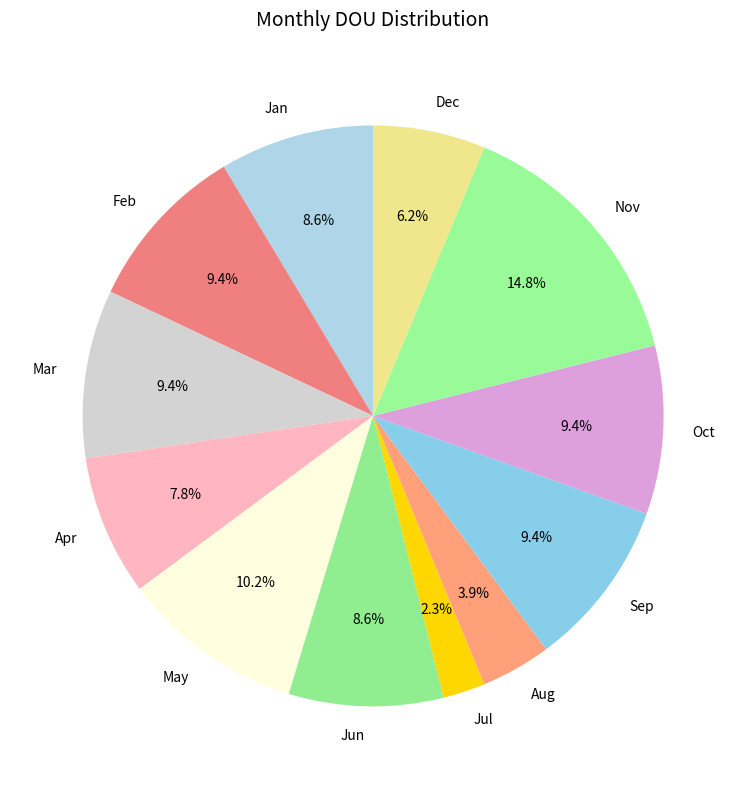

The Jul slice represents 15% of the pie. True or false?

False